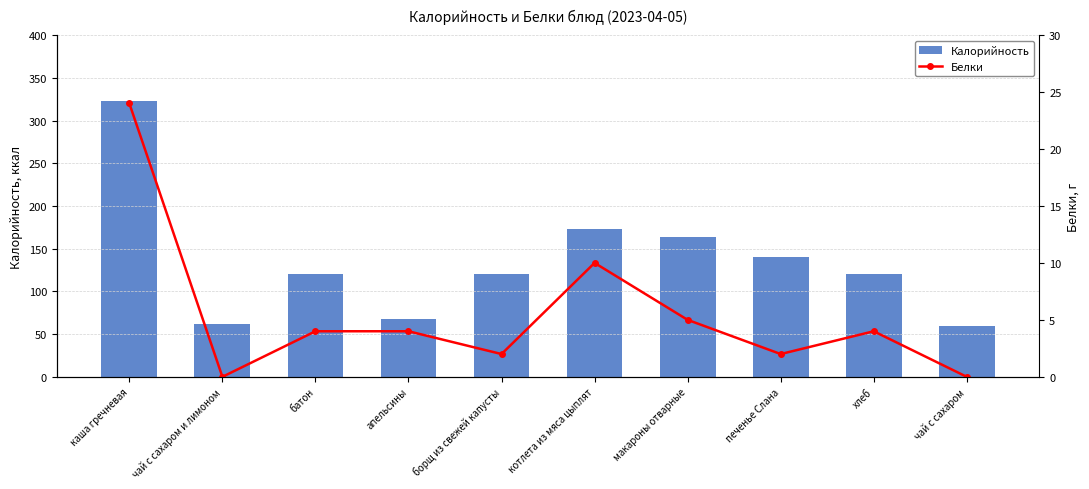

At печенье Слана, list the series in order from smallest to largest.

Белки, Калорийность